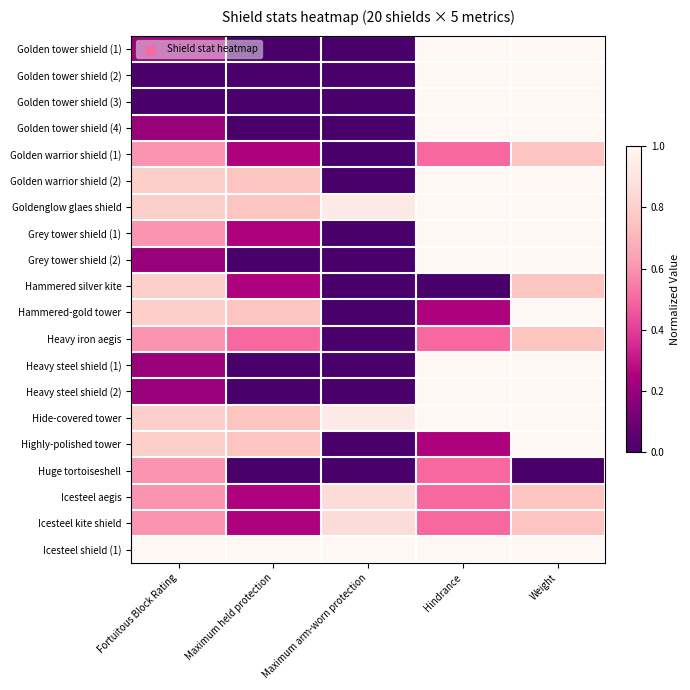

At how many categories does at least one series exceed 0?

5